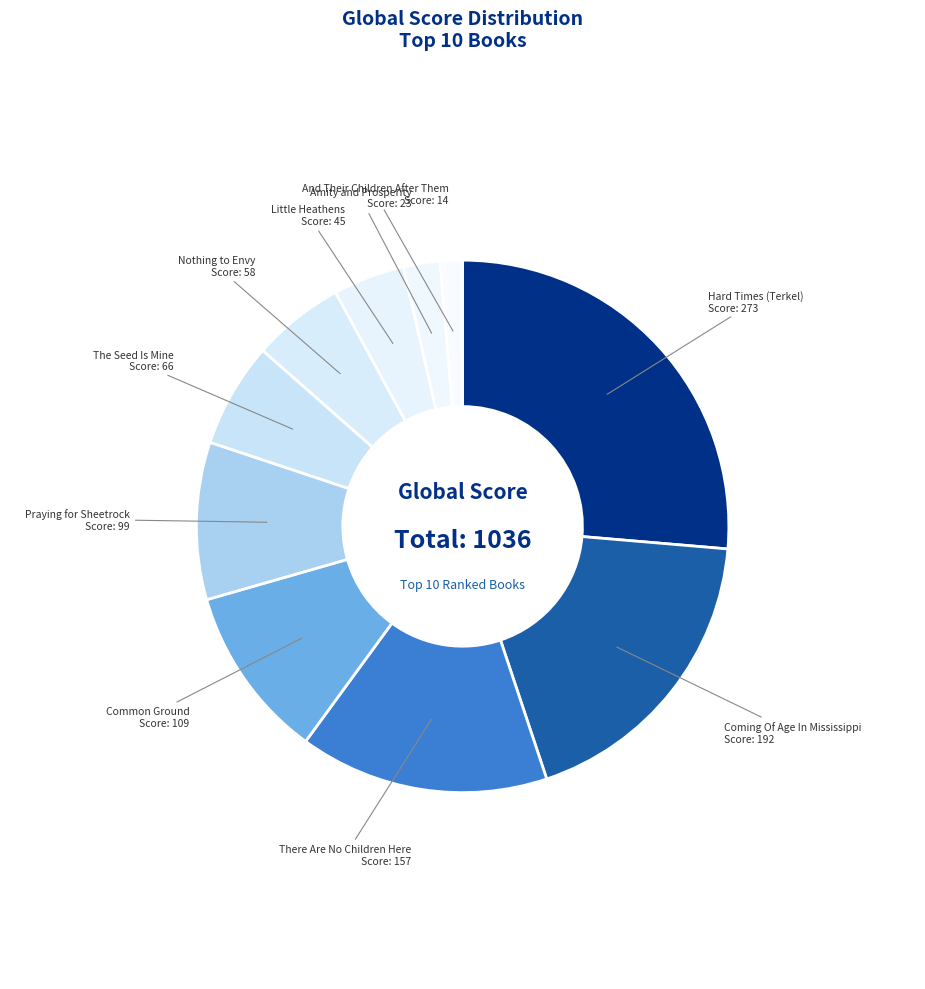

How many segments does this pie chart have?

10